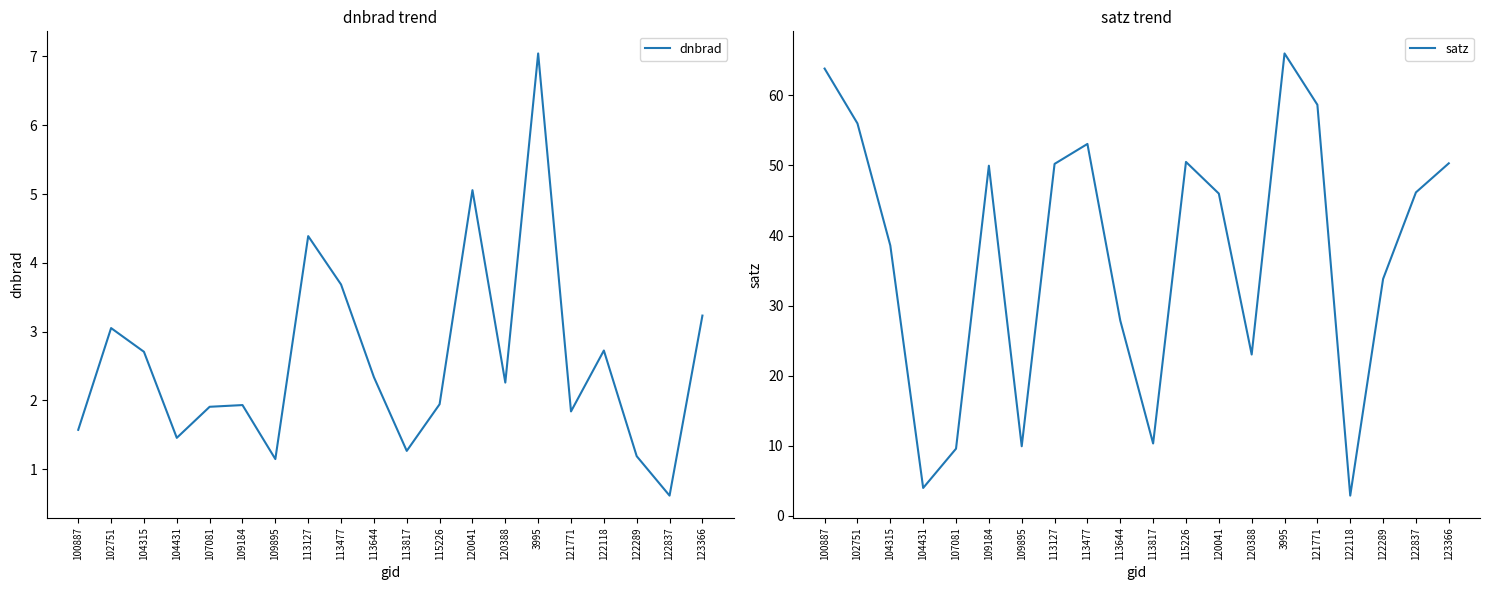

What are all the series names shown in the legend?

dnbrad, satz